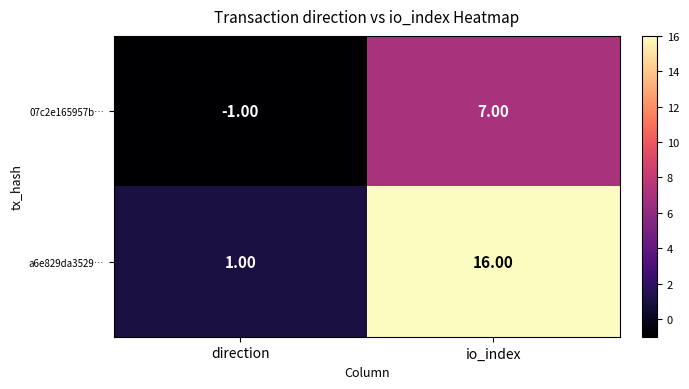

Where is 07c2e165957b… nearest to the value 3?

direction